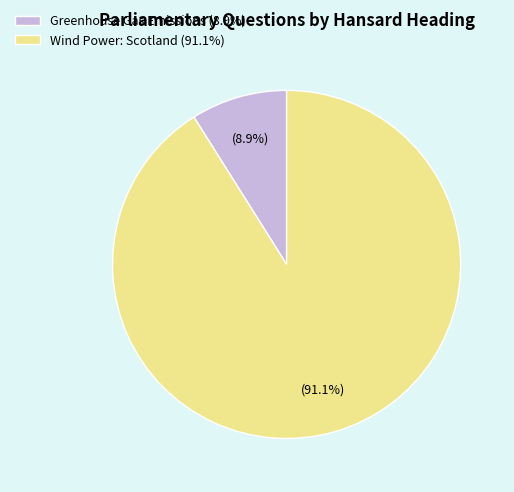

Which has a higher value, Wind Power: Scotland (91.1%) or Greenhouse Gas Emissions (8.9%)?

Wind Power: Scotland (91.1%)